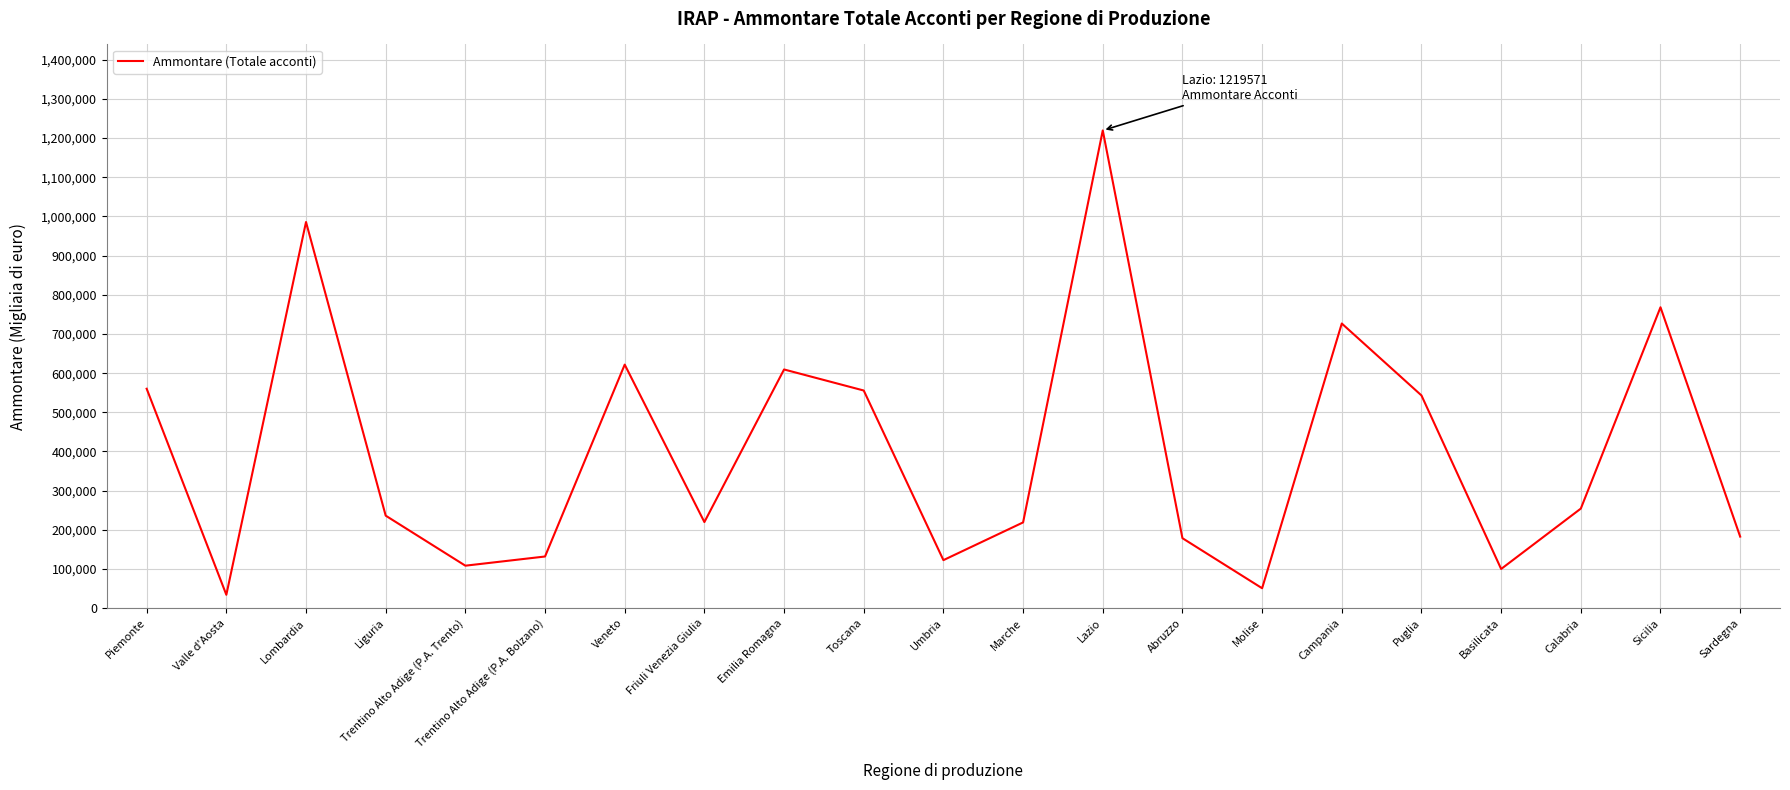

The value at Emilia Romagna is 609392. True or false?

True